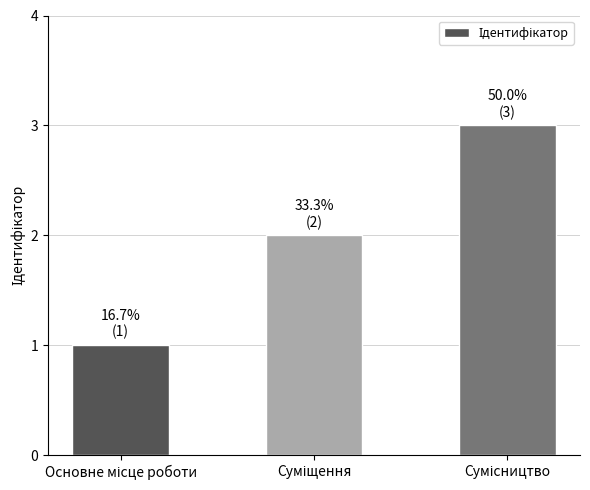

What is the greatest value displayed?

3